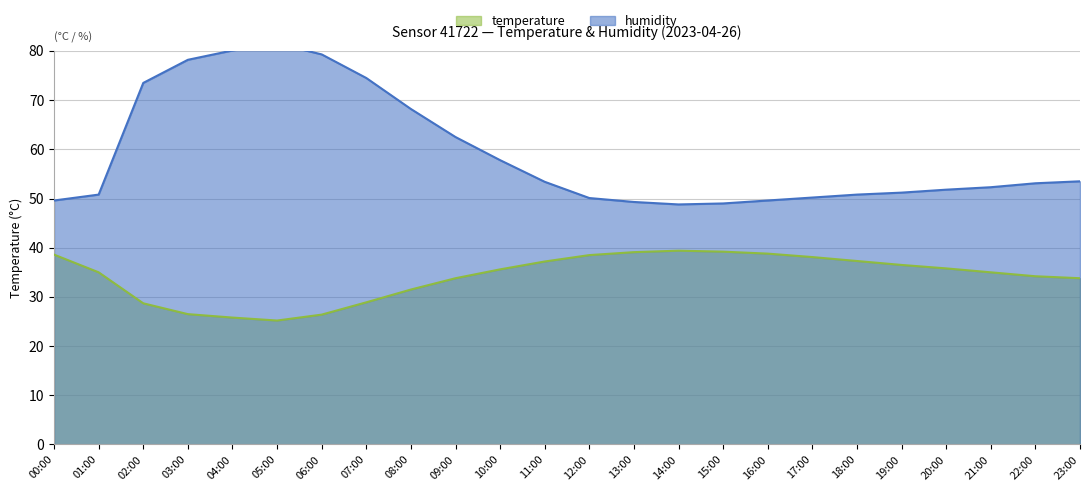

How many interior local peaks does the temperature series have?

1